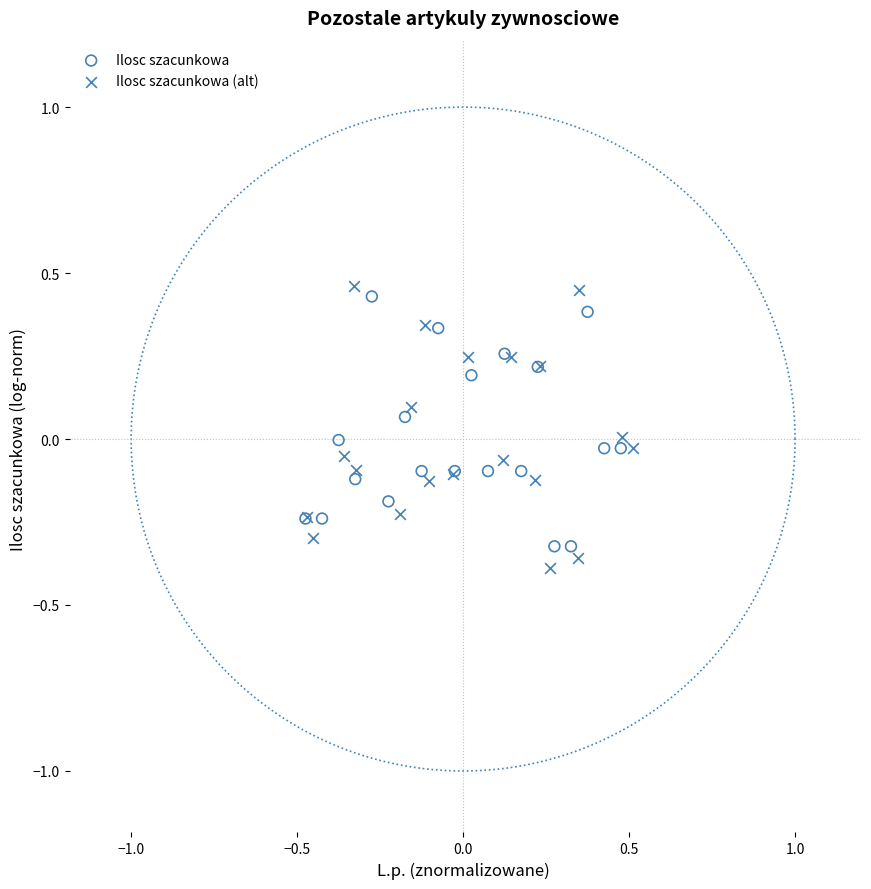

Which series contains the highest Y value?

Ilosc szacunkowa (alt)